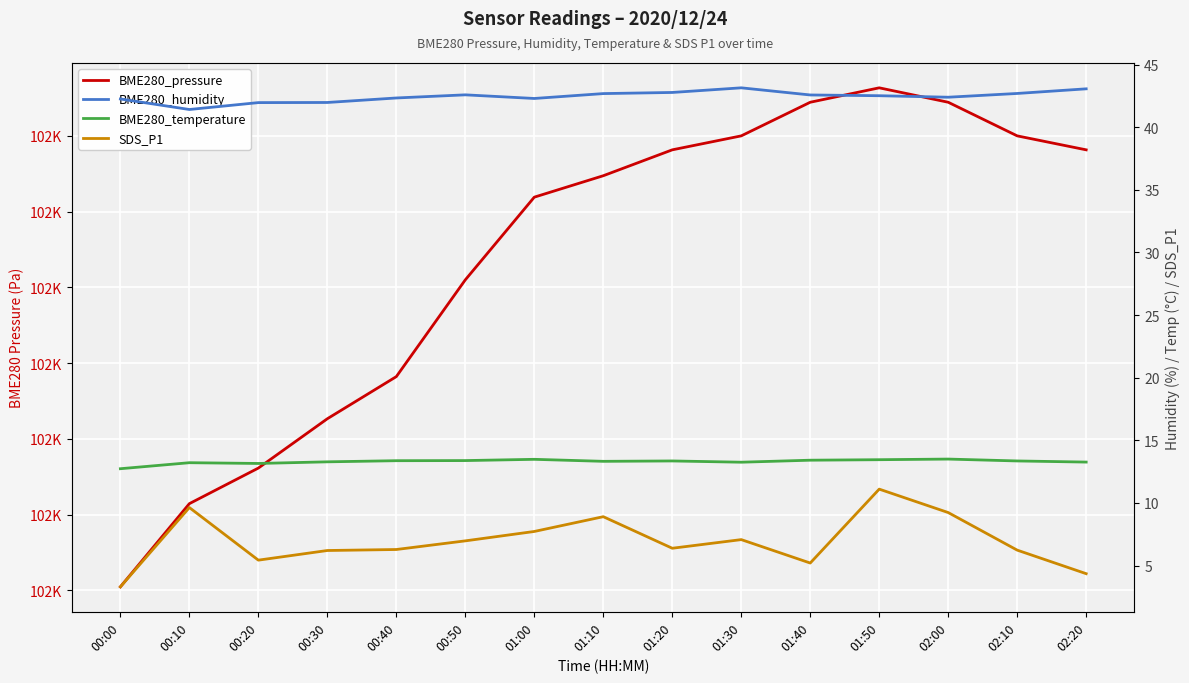

How many lines are shown in the chart?

4